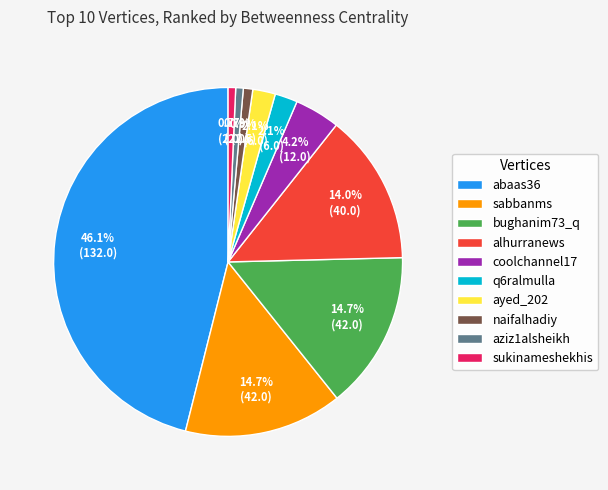

What is the largest slice in the pie chart?

abaas36